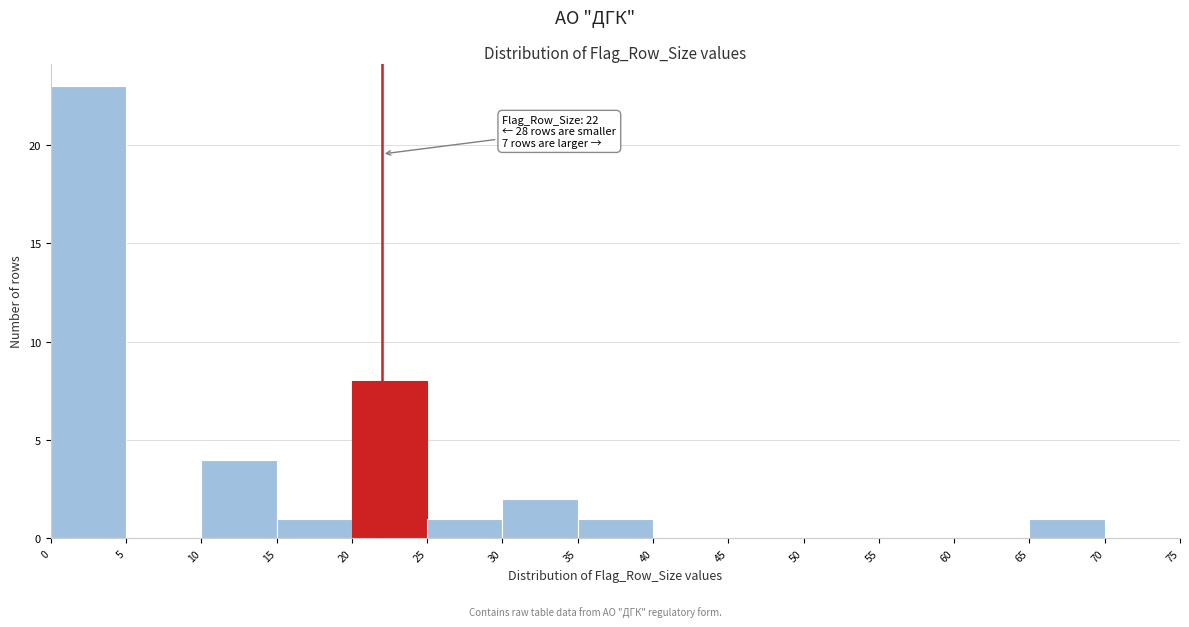

Over which range of the x-axis is the bar tallest?

0 to 5